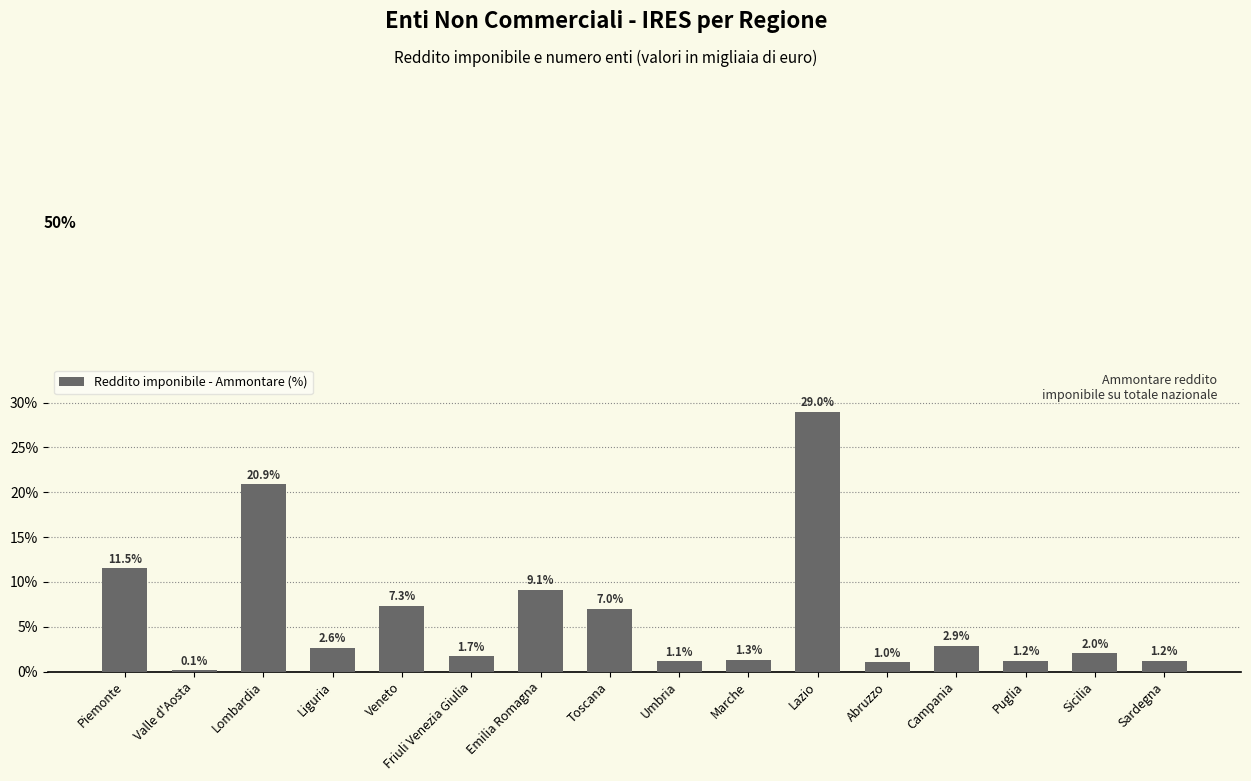

What is the difference between the maximum and minimum values?

28.9